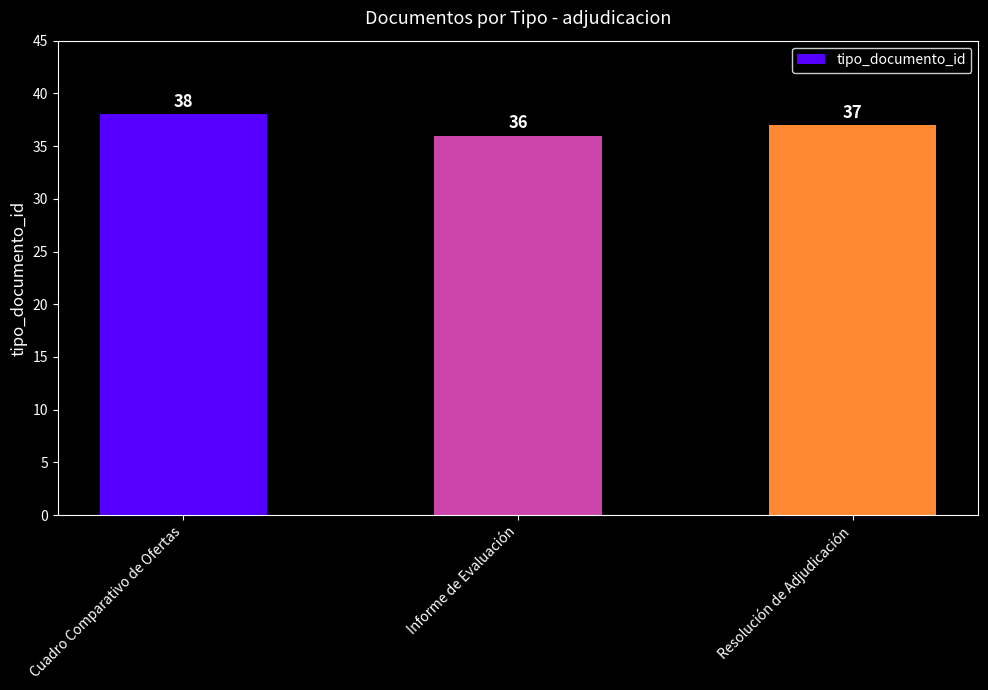

How many values are between 36 and 38?

3